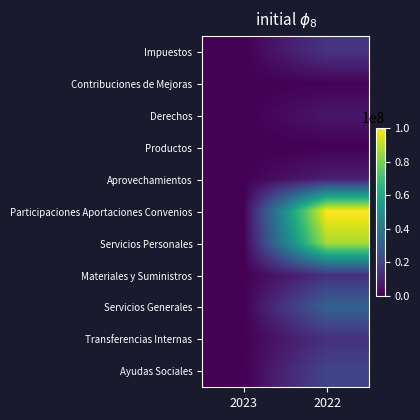

How many distinct data groups are displayed?

11